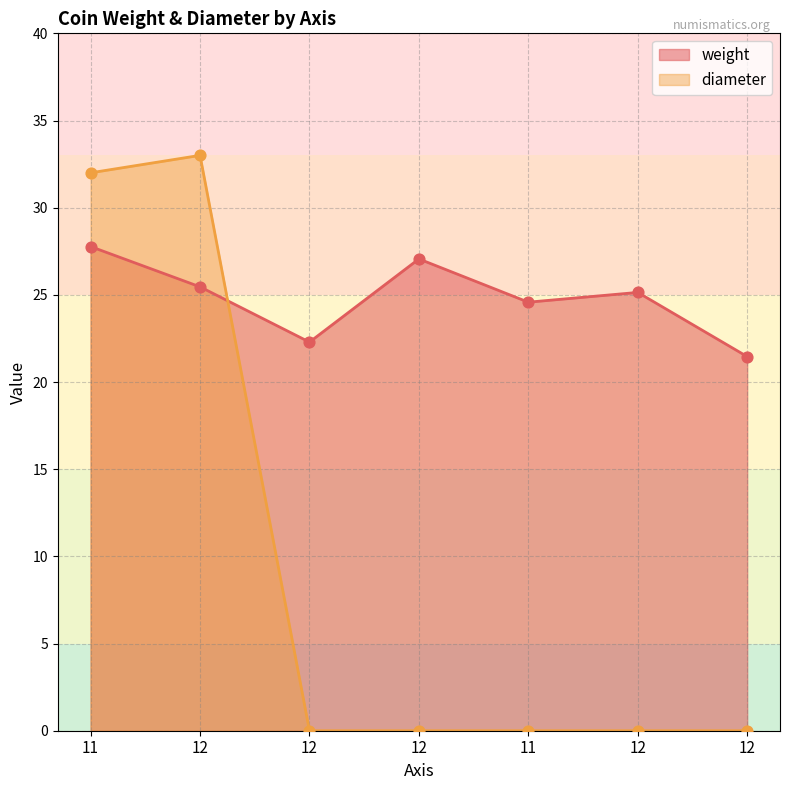

What are all the series names shown in the legend?

weight, diameter